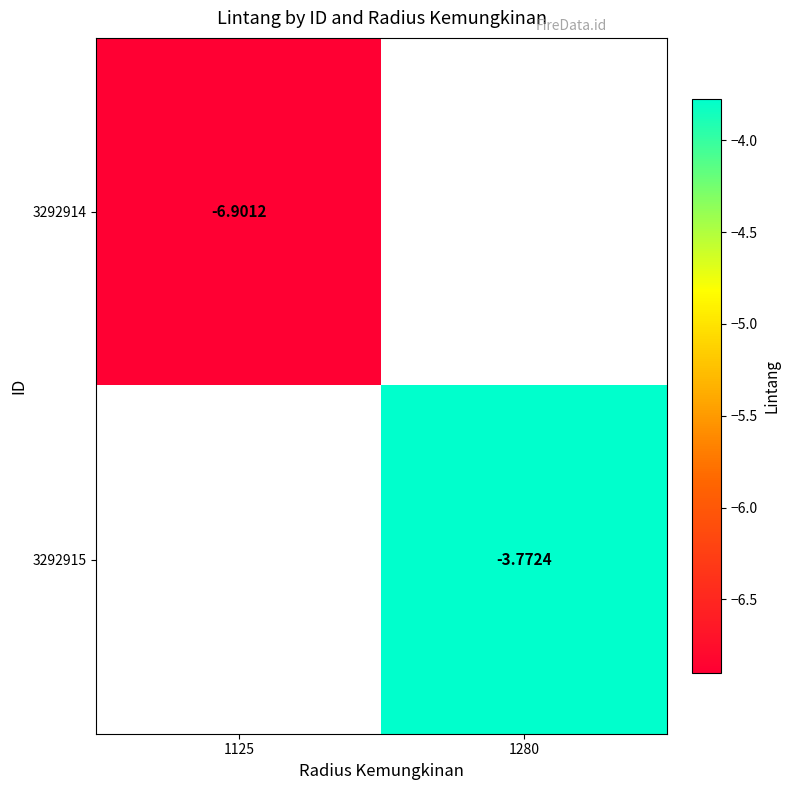

What is the minimum value shown in the chart?

-6.9